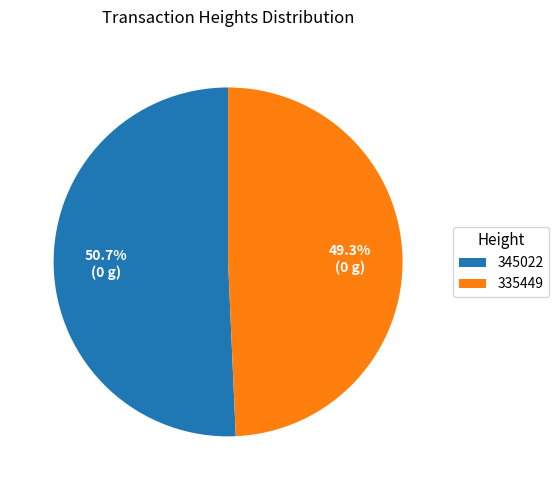

Approximately how many times larger is the value at 345022 compared to 335449?

1.0